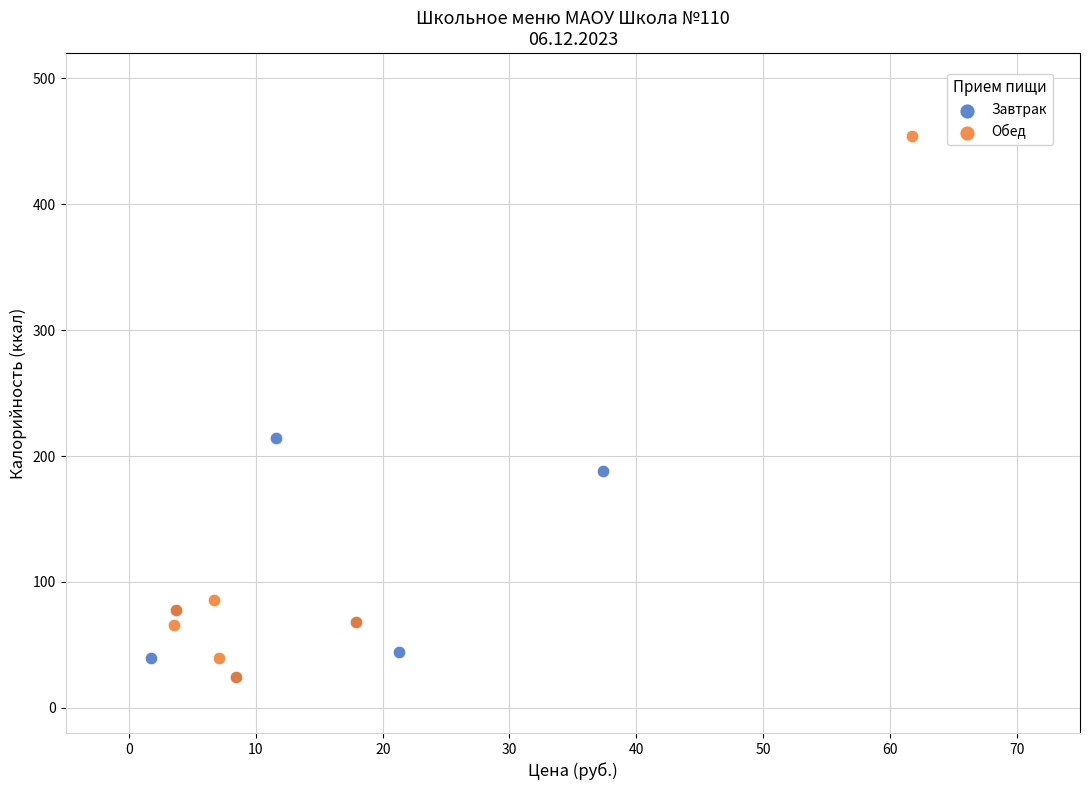

What are all the series names shown in the legend?

Завтрак, Обед